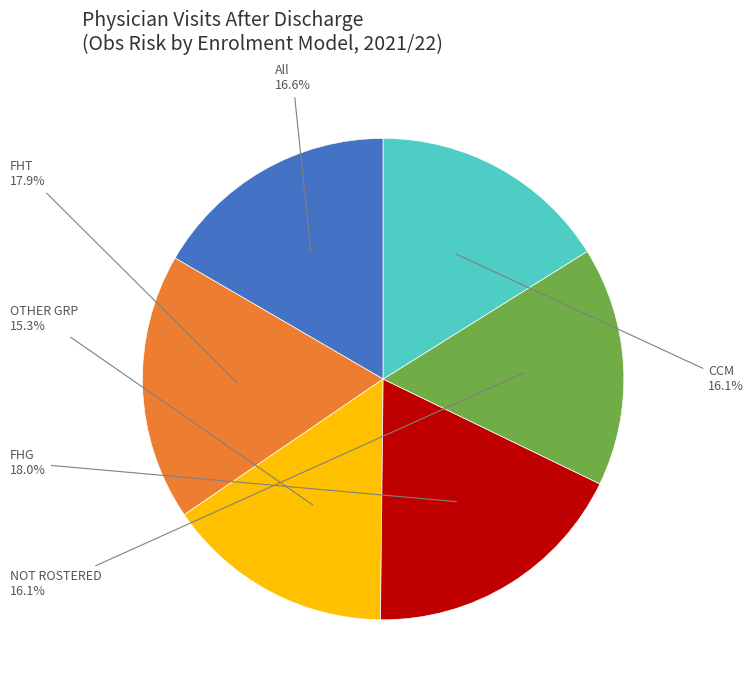

How many segments does this pie chart have?

6